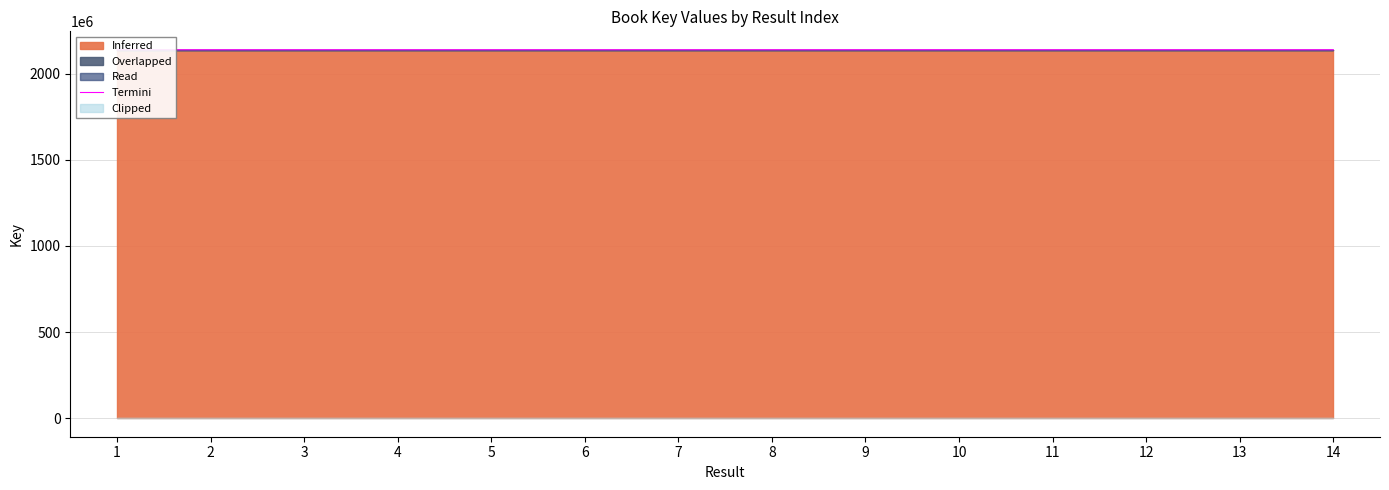

Where is the first local maximum?

2